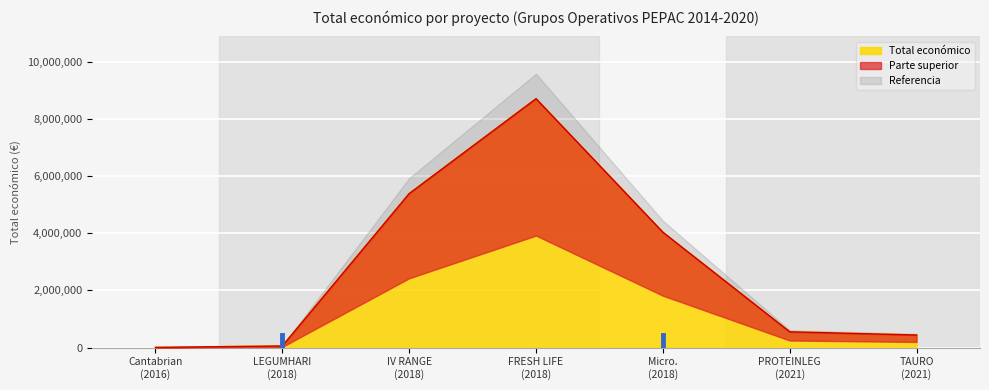

What is the sum of the values at Micro. (2018) and TAURO (2021)?

4473759